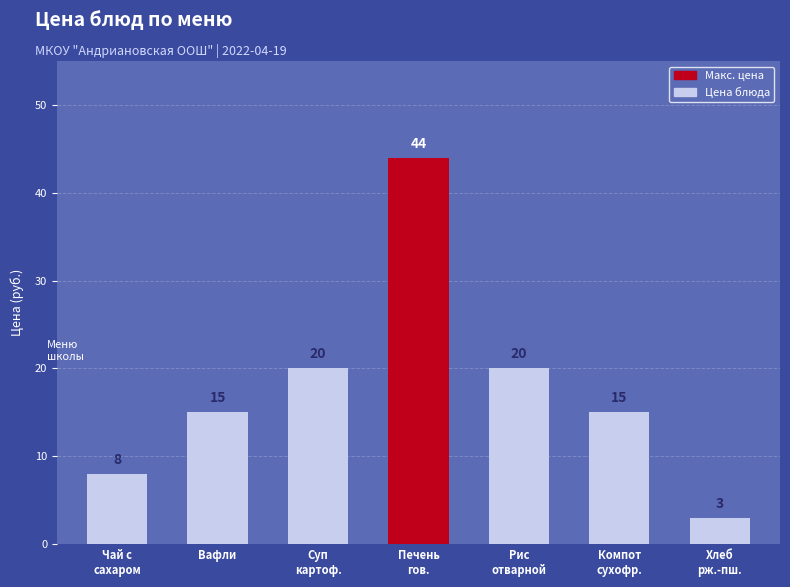

What is the label of the 7th bar from the left?

Хлеб
рж.-пш.